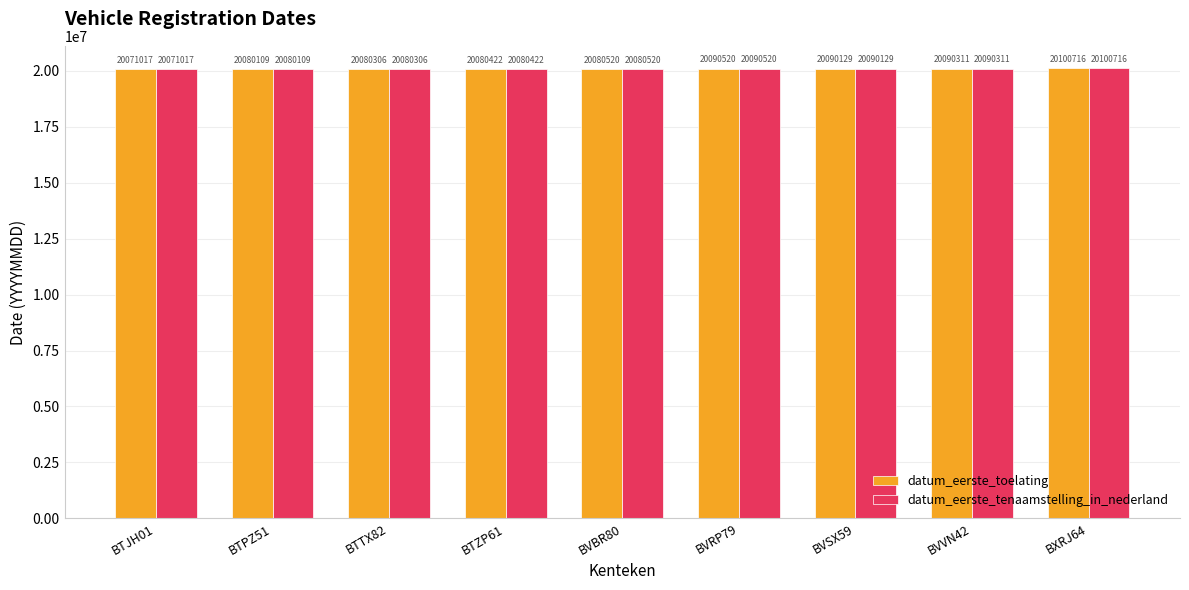

Is it true that datum_eerste_tenaamstelling_in_nederland equals 9859115 at BXRJ64?

False